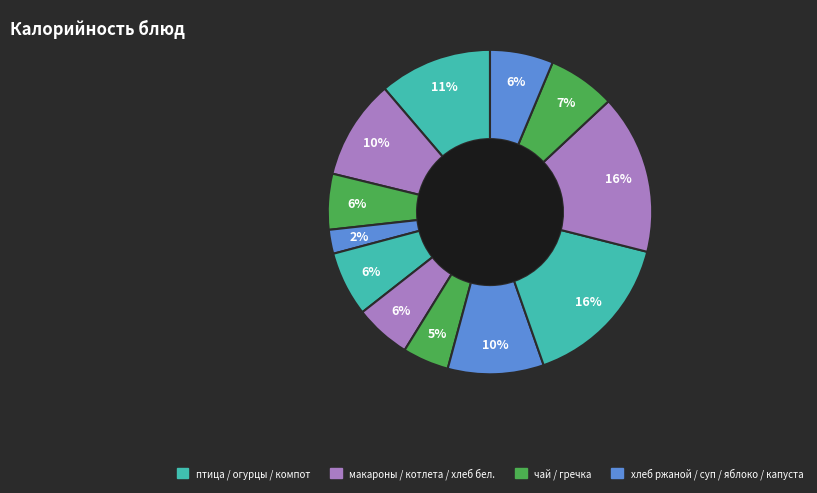

How many slices are in this pie chart?

12